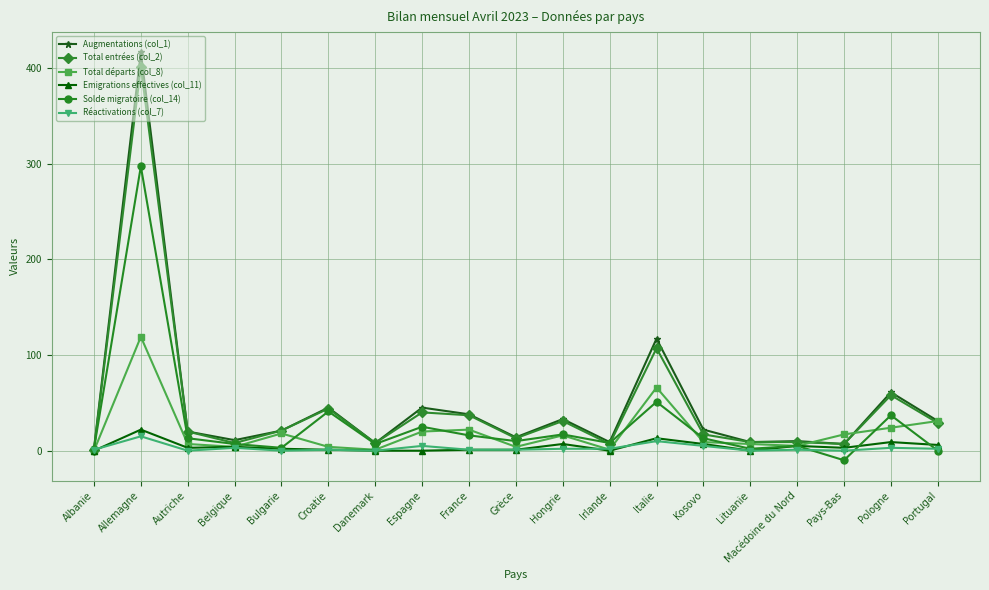

True or false: Réactivations (col_7) has a value of 15 at Allemagne.

True